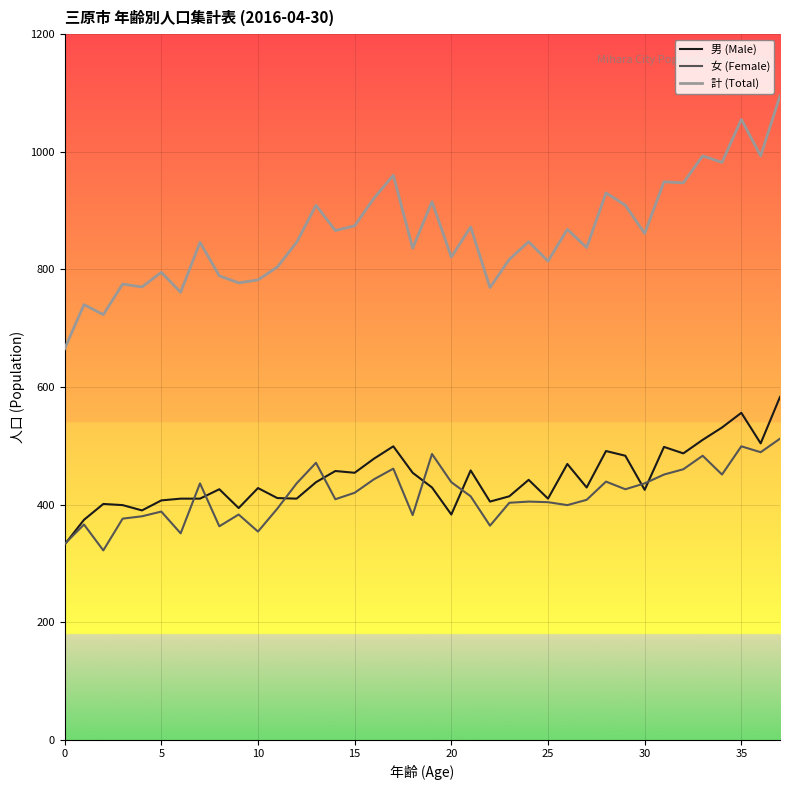

True or false: 女 (Female) and 計 (Total) cross at least once.

False